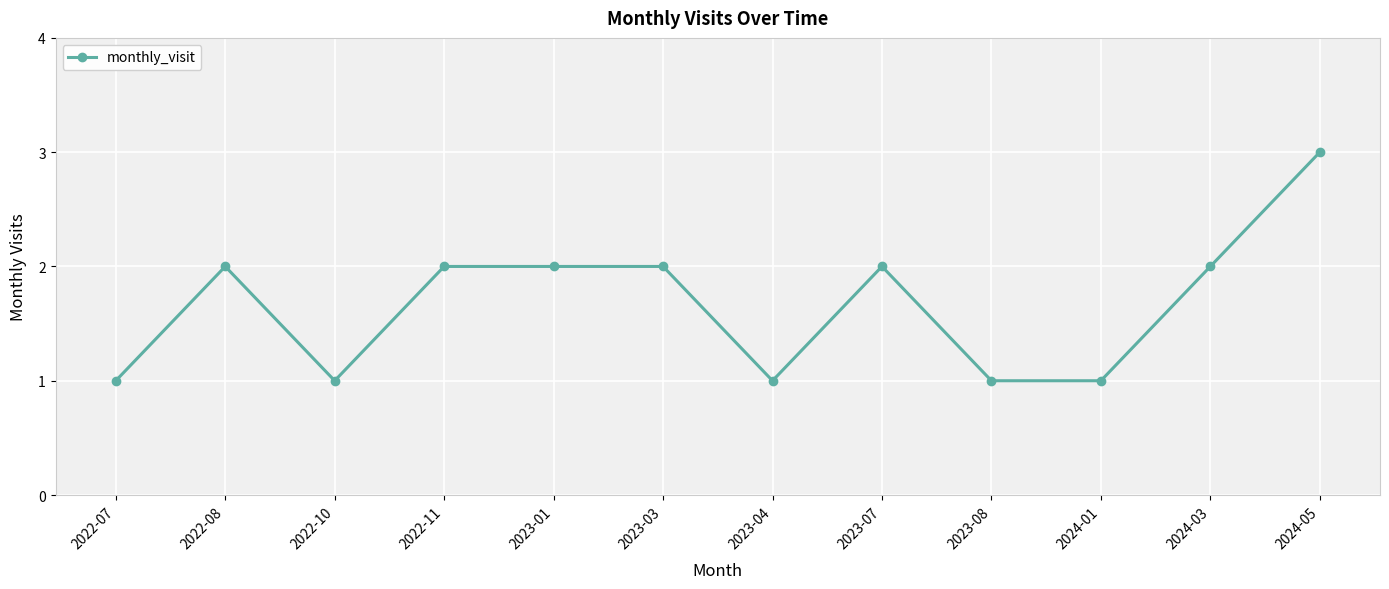

Approximately how many times larger is the value at 2023-01 compared to 2023-04?

2.0